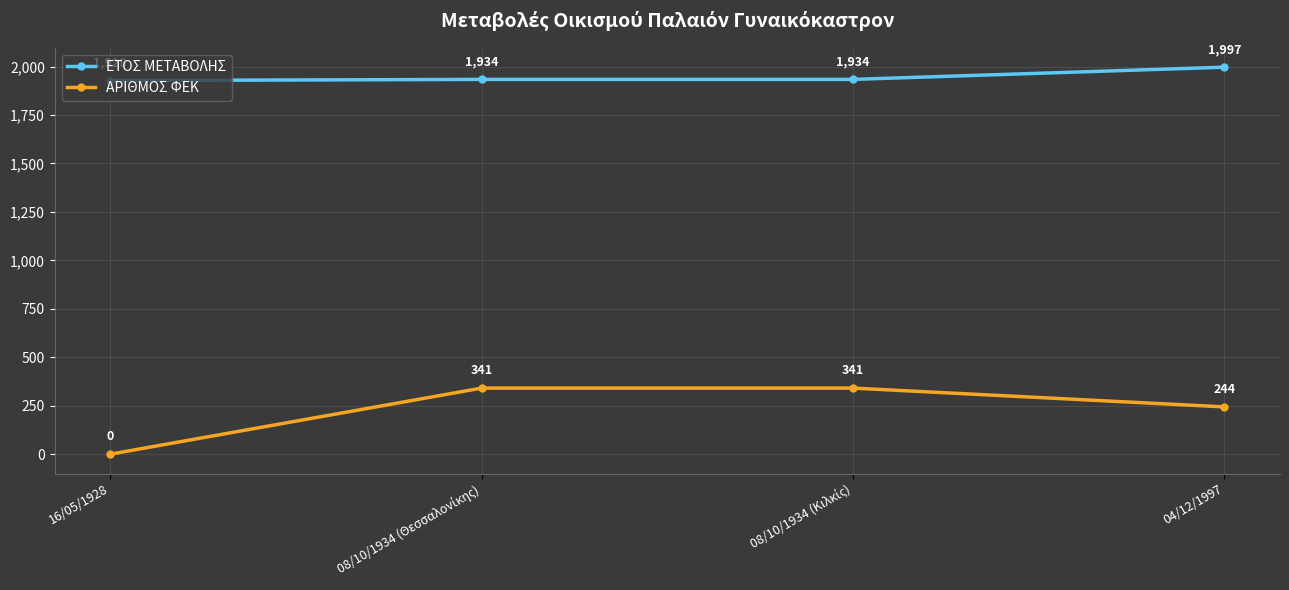

What is the maximum value shown in the chart?

1997